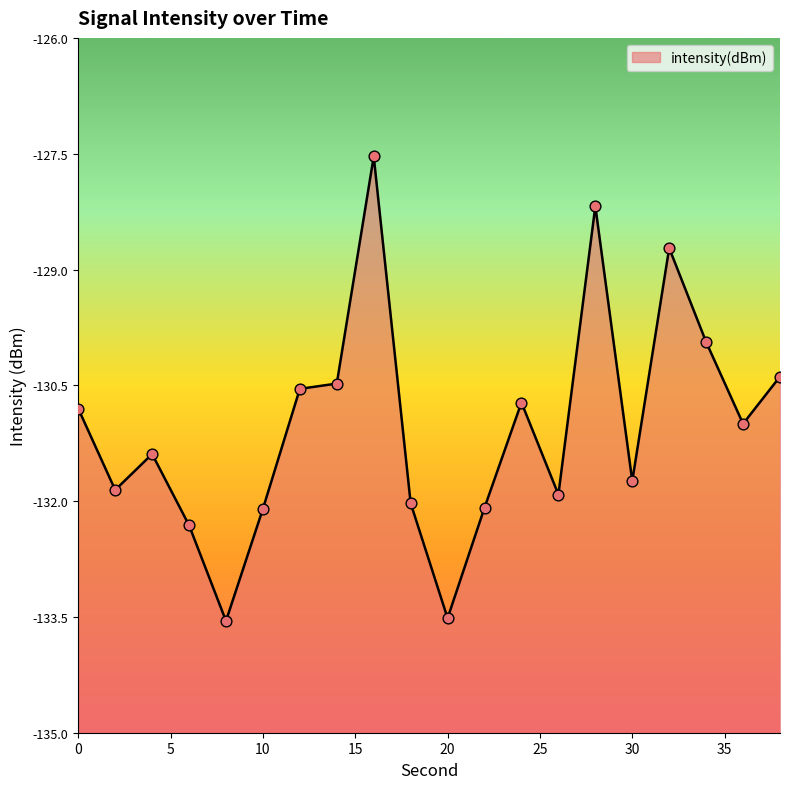

Which has a higher value, 18 or 24?

24